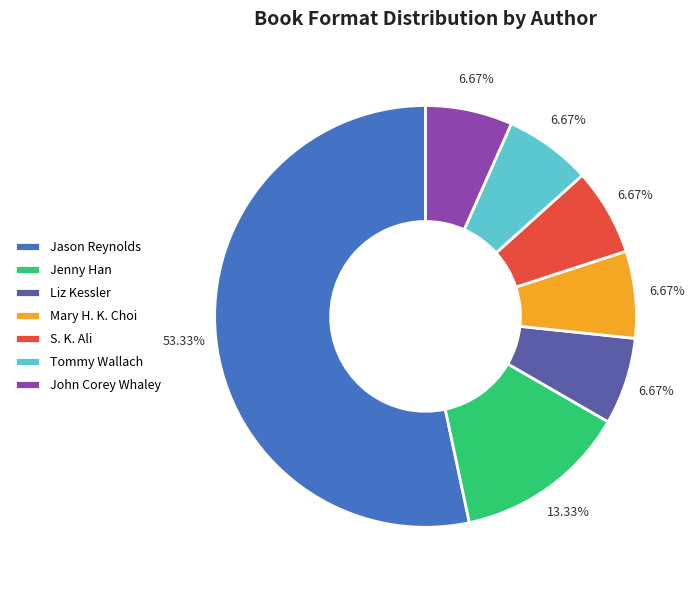

Which category has the biggest portion of the pie?

Jason Reynolds